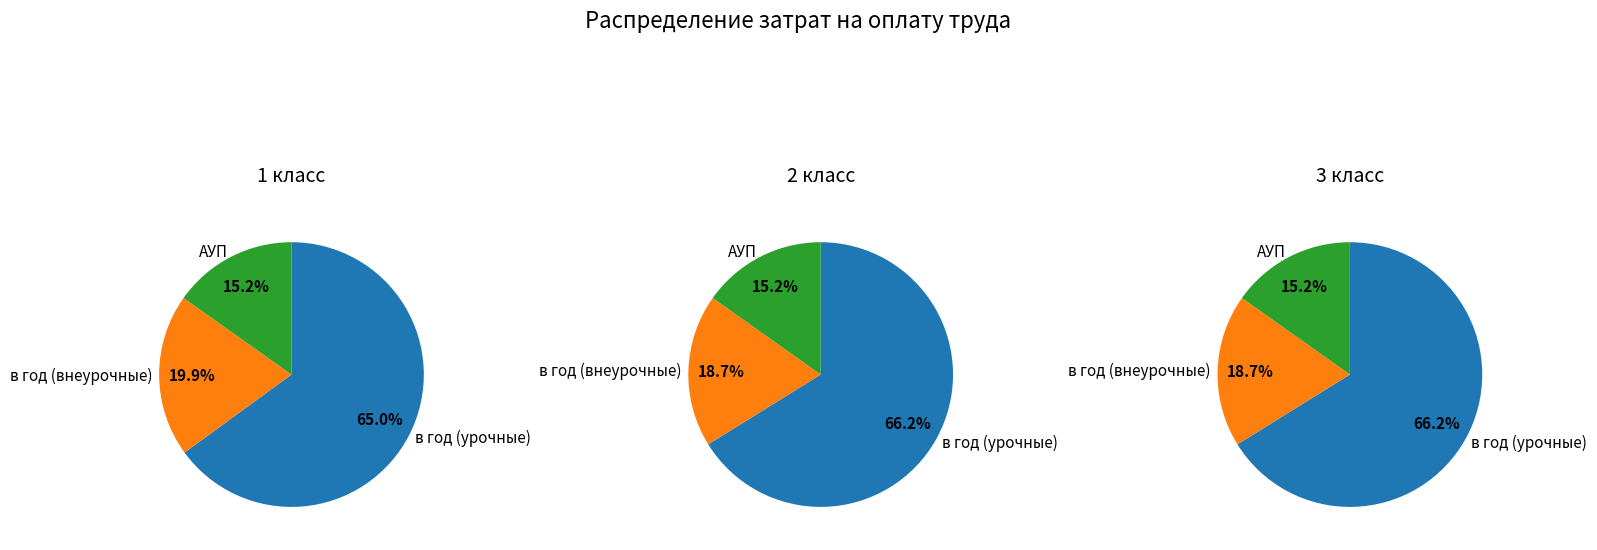

Is it true that 4 класс is 34% of the pie?

False